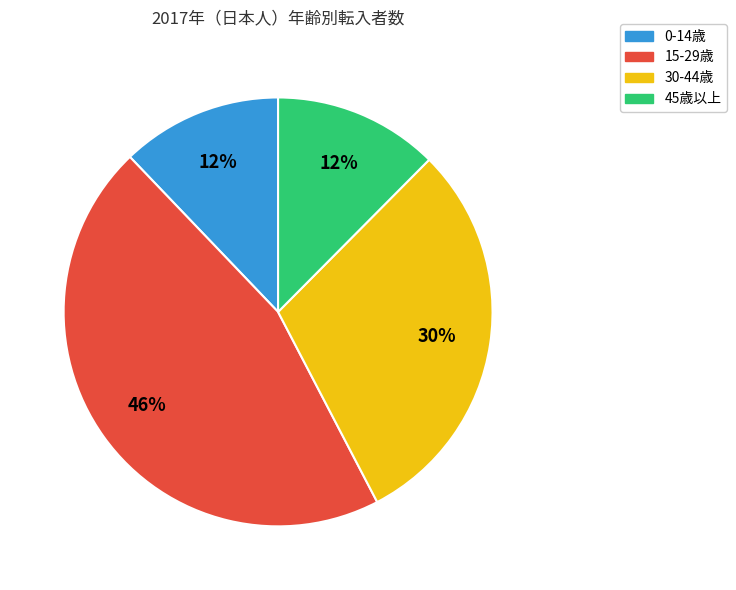

Is there a majority slice in this chart?

No